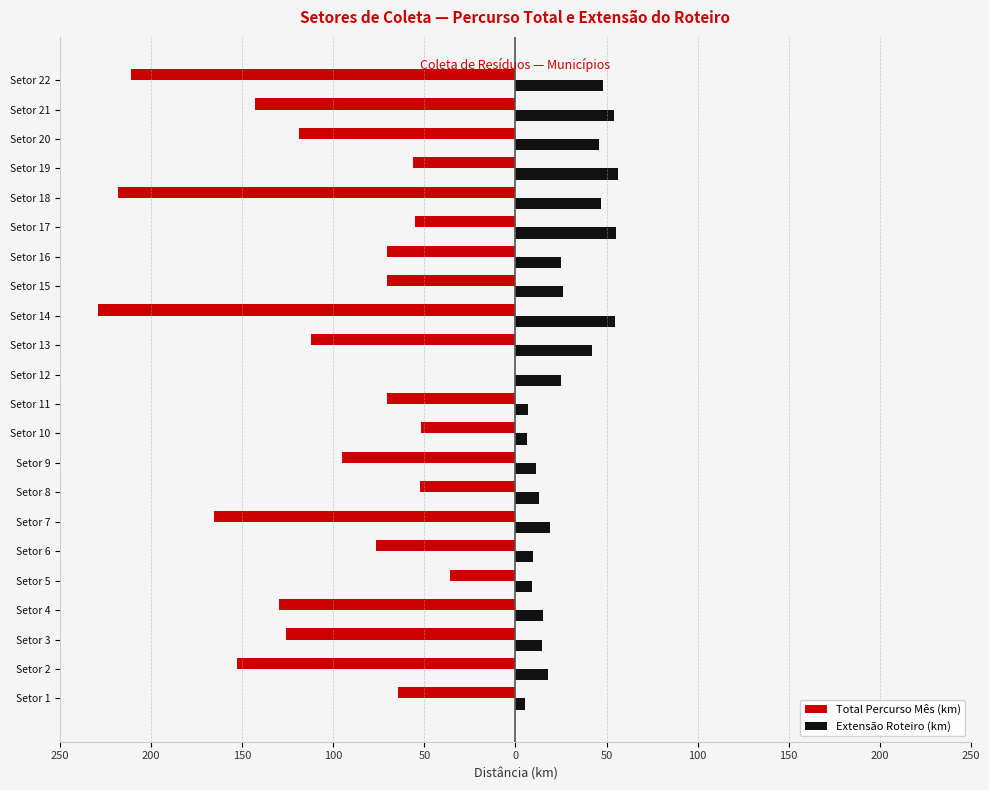

What are all the series names shown in the legend?

Total Percurso Mês (km), Extensão Roteiro (km)